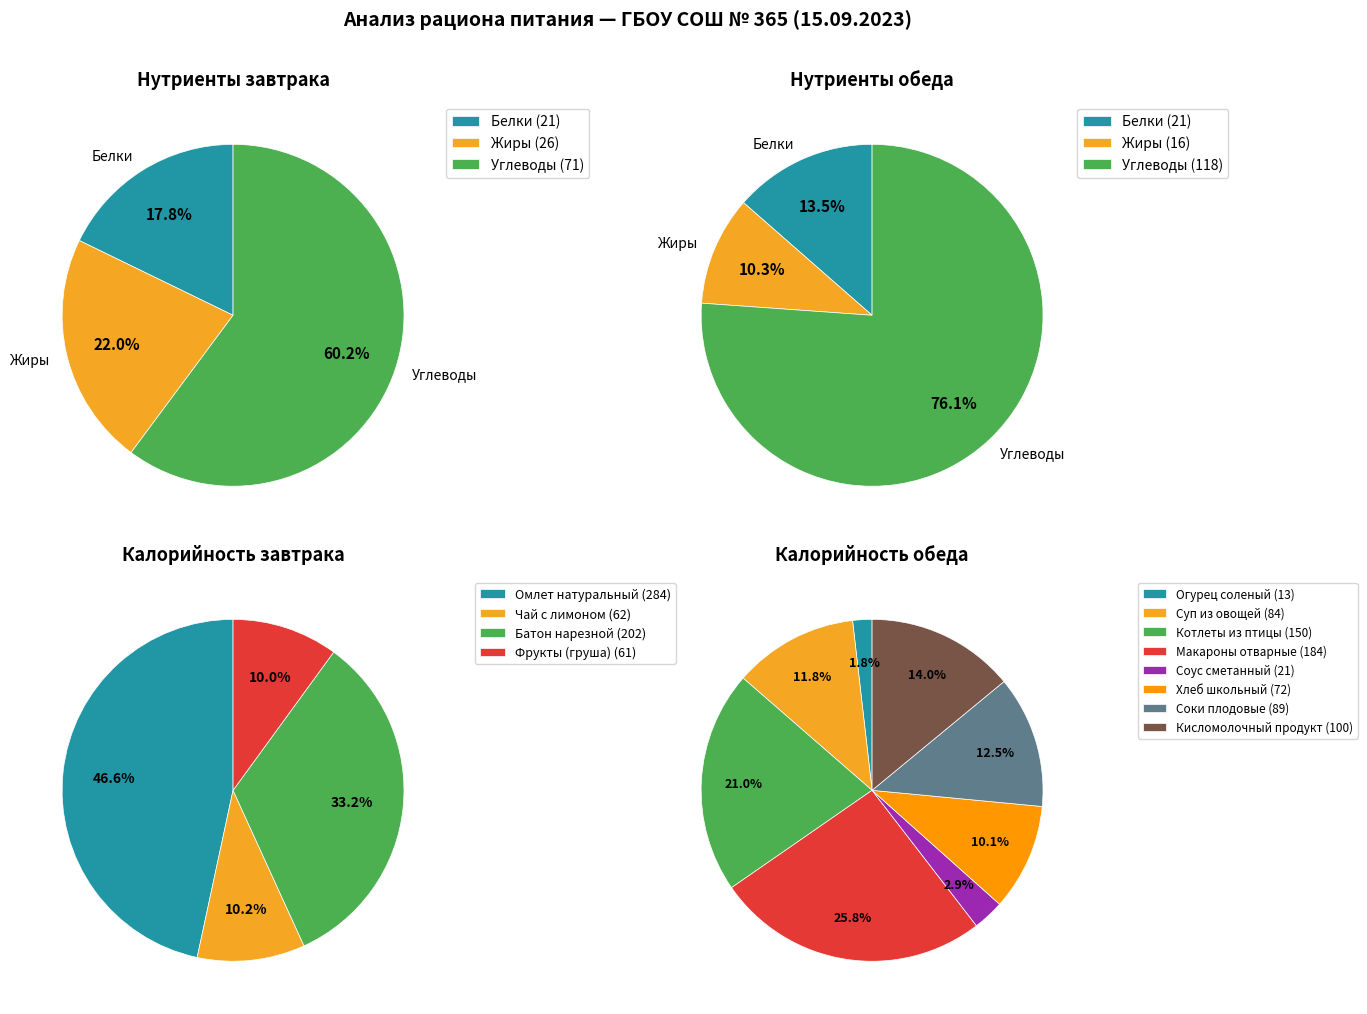

What is the largest slice in the pie chart?

Макароны отварные